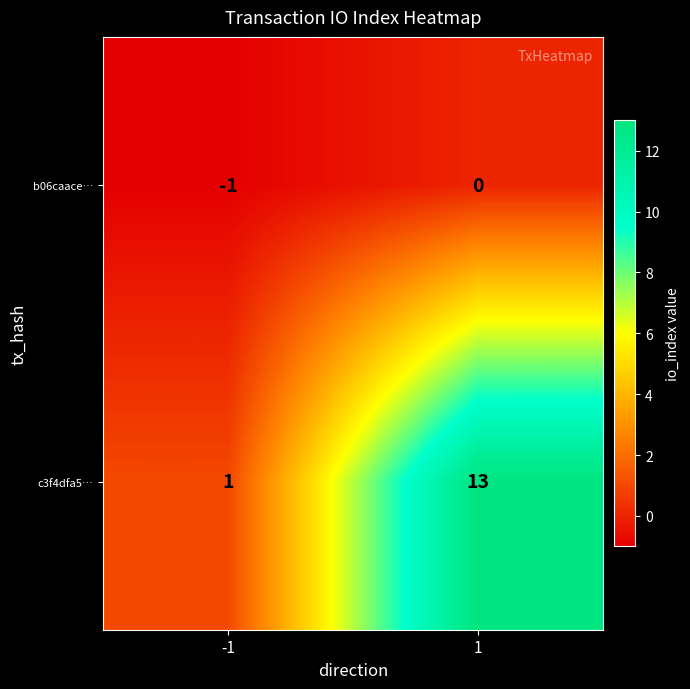

List the series in order of their peak value, highest first.

c3f4dfa5…, b06caace…